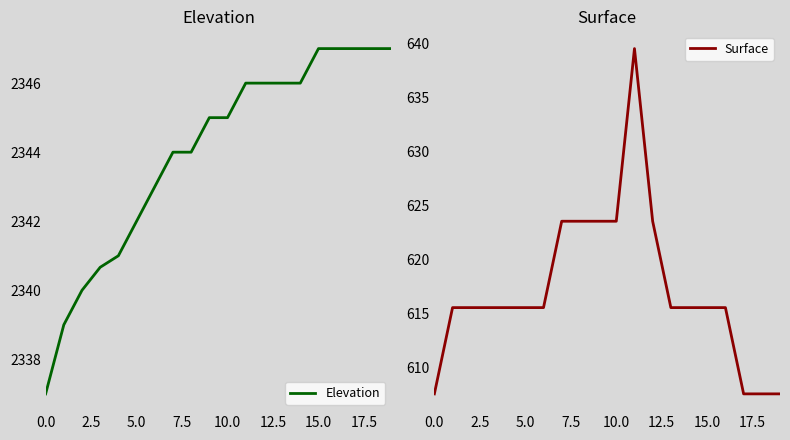

Is it true that Elevation equals 1504.2 at 10.0?

False